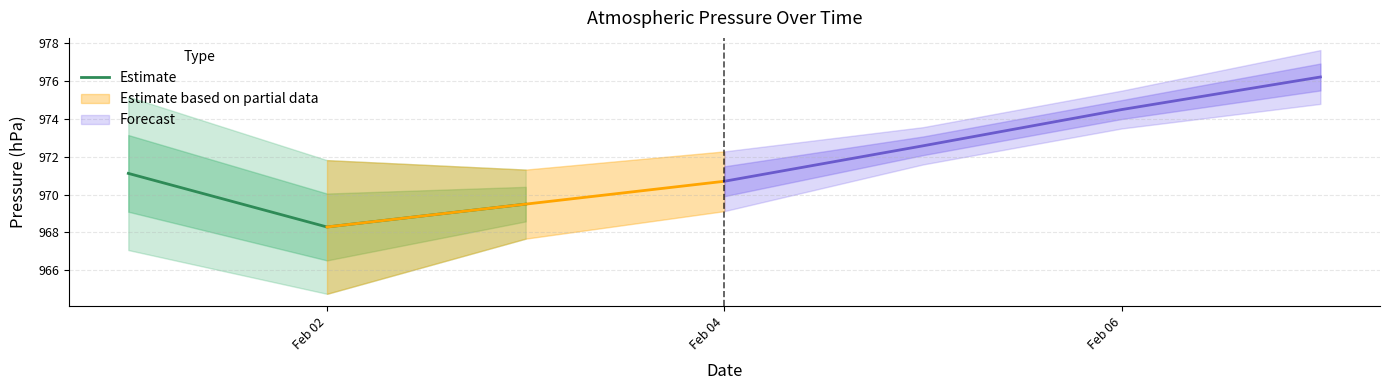

What is the minimum value for Estimate?

968.3